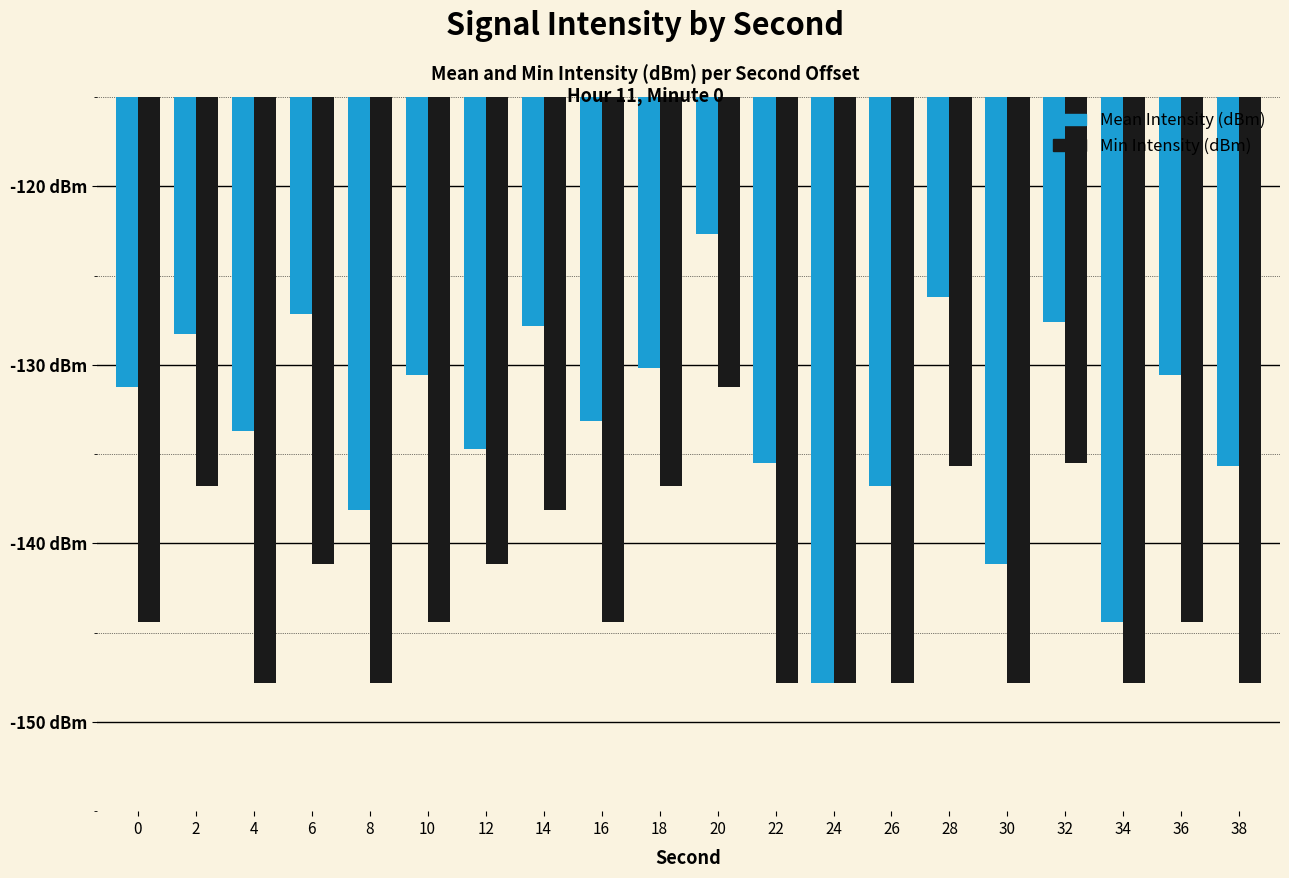

The value of Min Intensity (dBm) at 38 is -36.0. True or false?

False